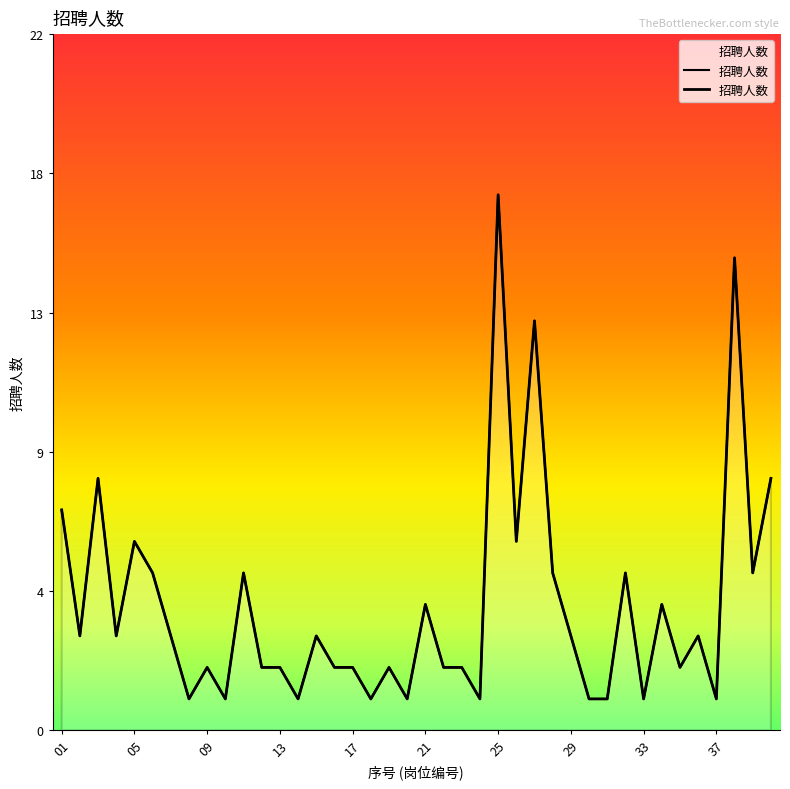

Reading left to right, list all the values displayed in this chart.

01=7	02=3	03=8	04=3	05=6	06=5	07=3	08=1	09=2	10=1	11=5	12=2	13=2	14=1	15=3	16=2	17=2	18=1	19=2	20=1	21=4	22=2	23=2	24=1	25=17	26=6	27=13	28=5	29=3	30=1	31=1	32=5	33=1	34=4	35=2	36=3	37=1	38=15	39=5	40=8